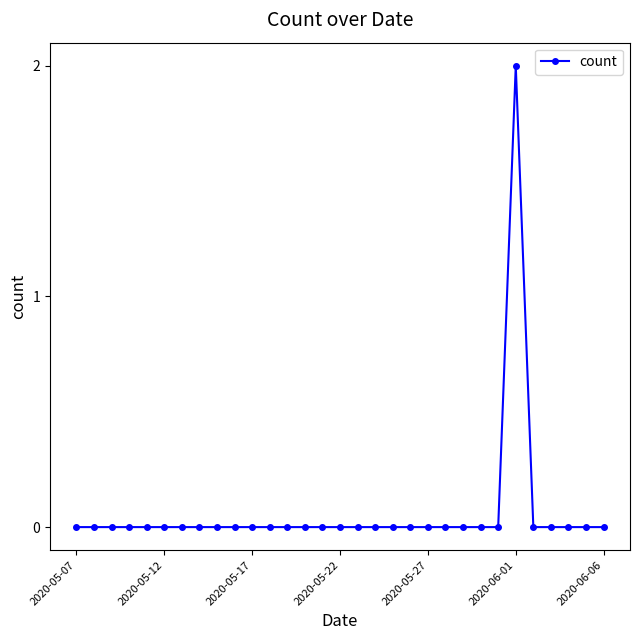

True or false: the data has more than 0 interior local peaks.

True